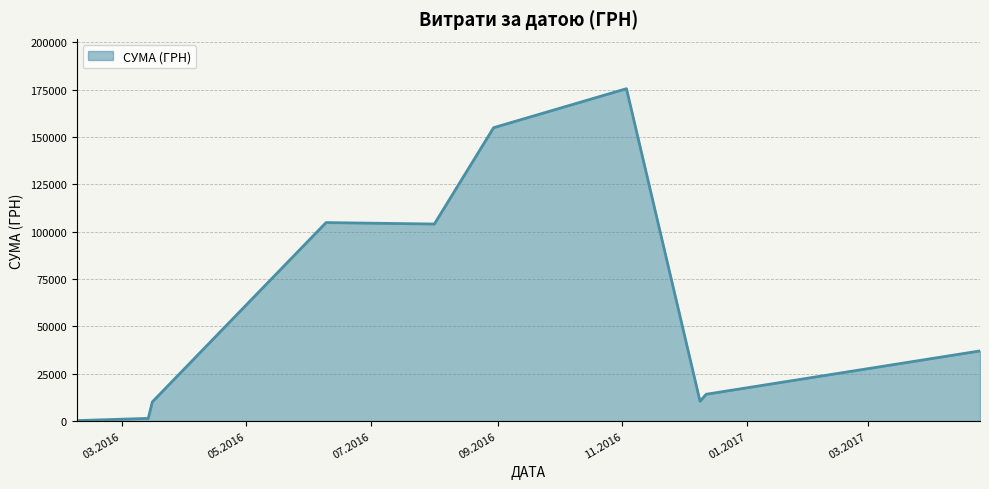

What is the difference between the maximum and minimum values?

175355.0